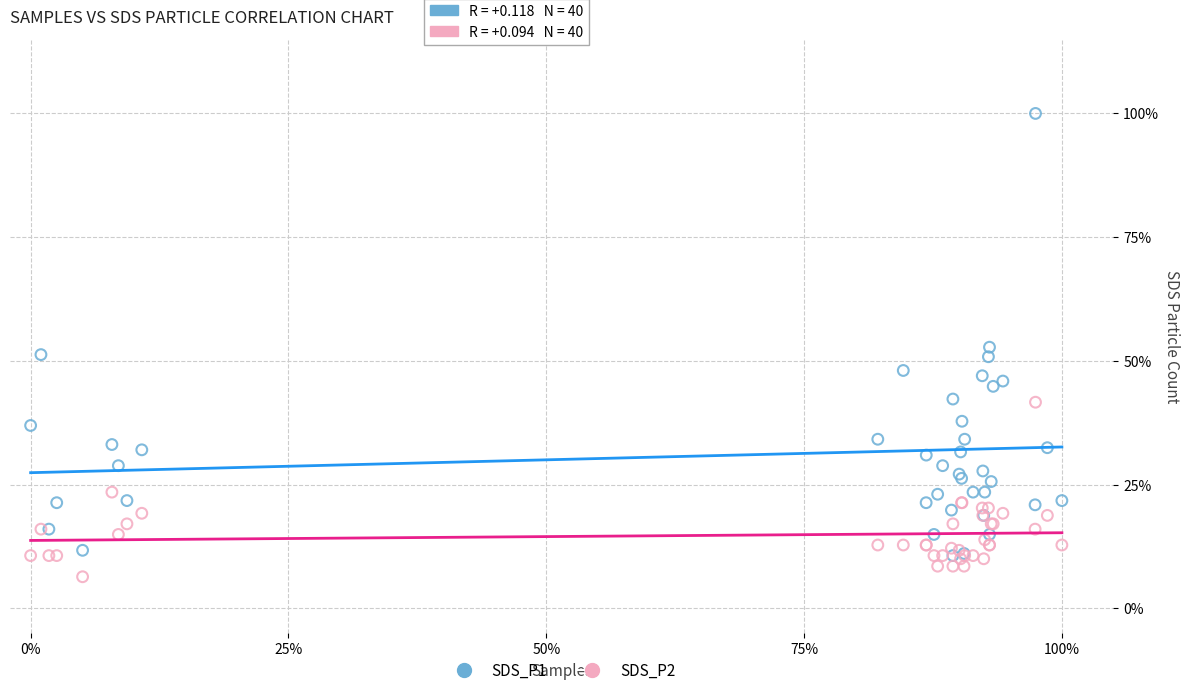

What are all the series names shown in the legend?

SDS_P1, SDS_P2